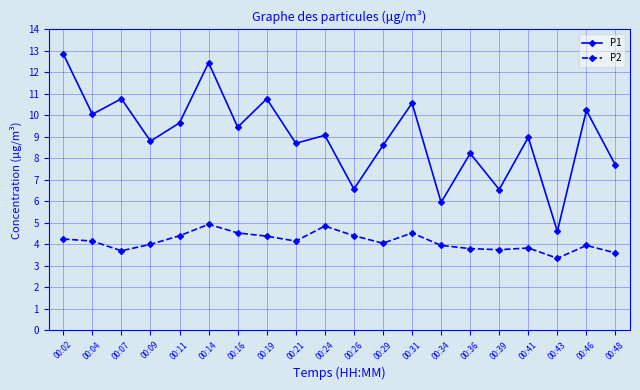

Which series has the widest spread of values?

P1